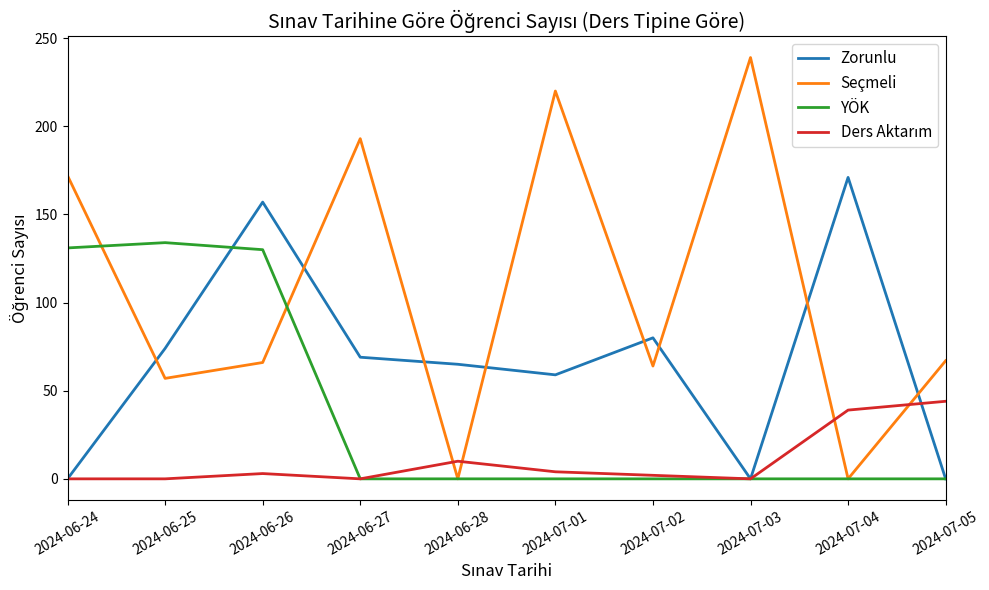

At which category does the chart reach its peak across all series?

2024-07-03